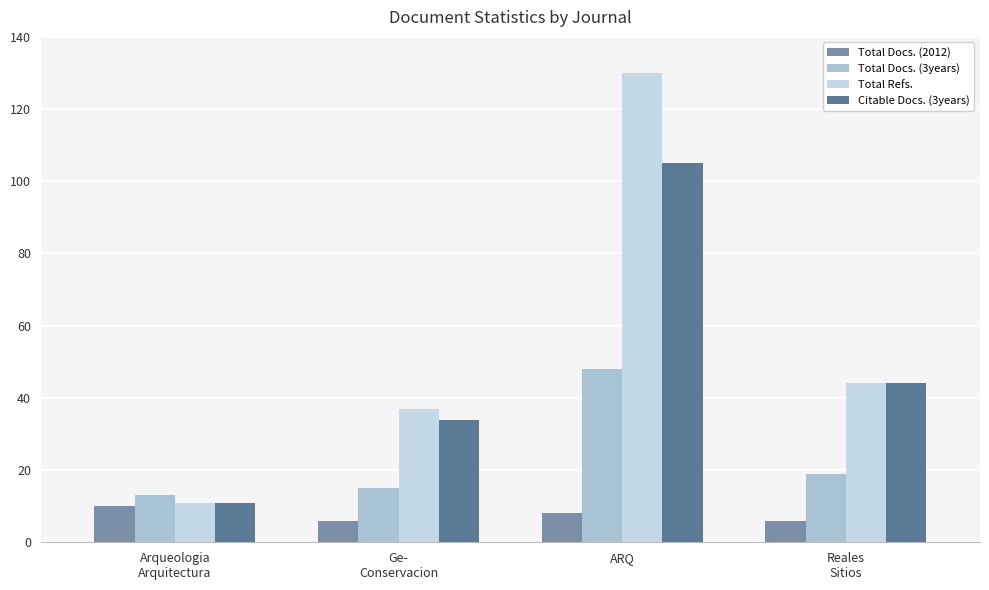

Reading left to right, transcribe all the data shown in this chart.

Total Docs. (2012): 10	6	8	6
Total Docs. (3years): 13	15	48	19
Total Refs.: 11	37	130	44
Citable Docs. (3years): 11	34	105	44